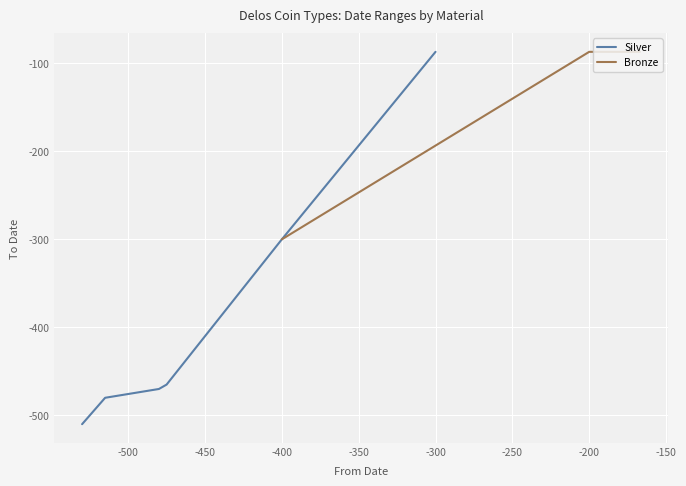

Is it true that Silver equals -300 at -400?

True